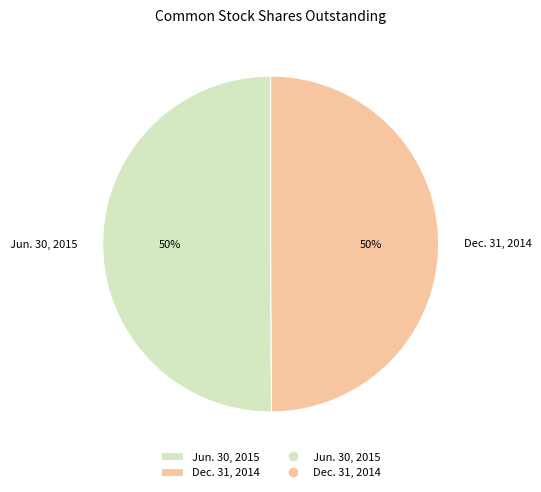

The Jun. 30, 2015 slice represents 50% of the pie. True or false?

True